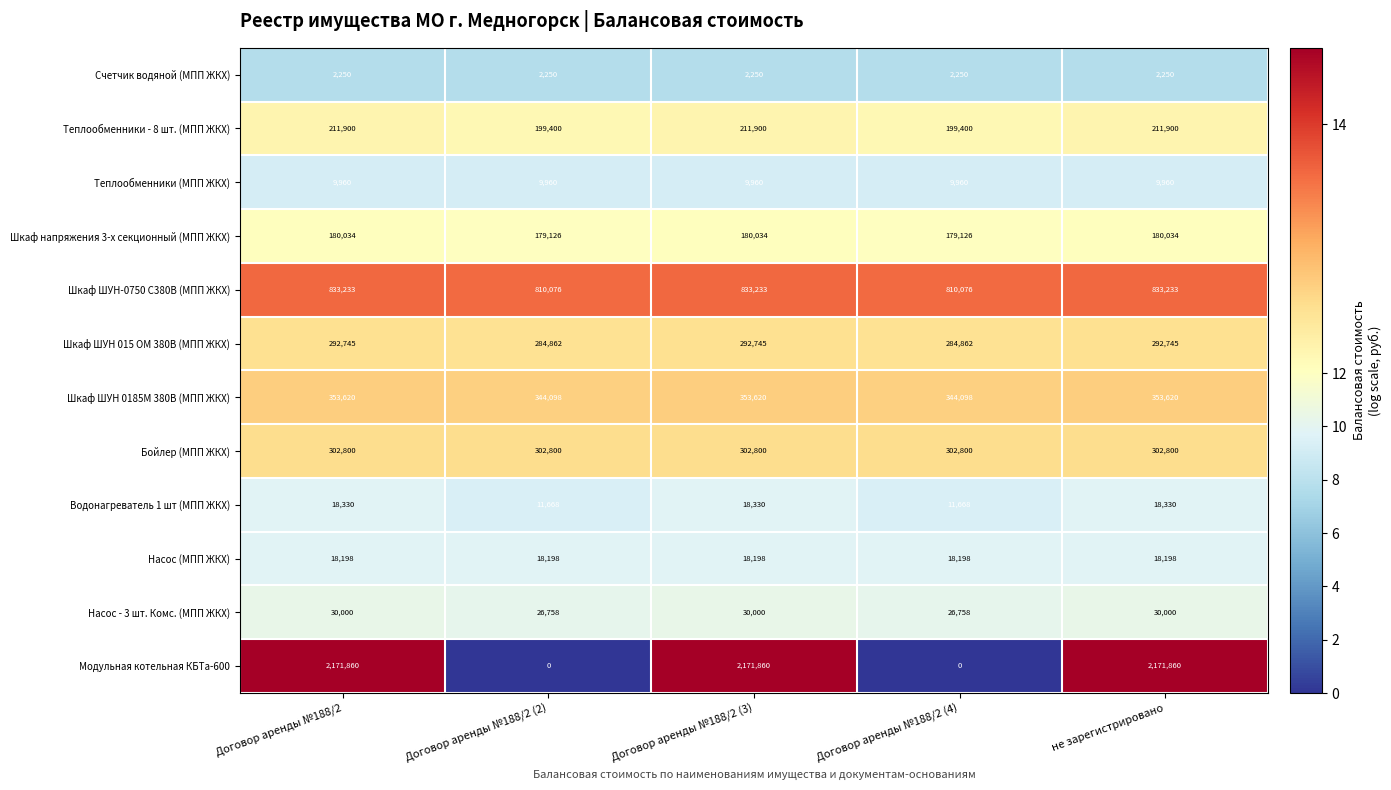

How many series are shown in this chart?

12